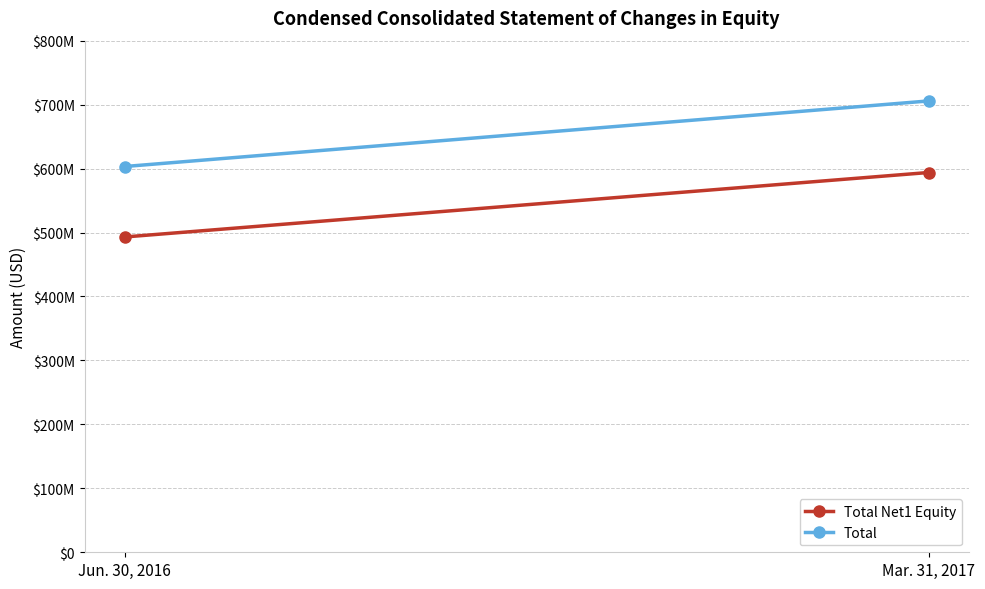

What is the highest value of the Total Net1 Equity series?

593851000